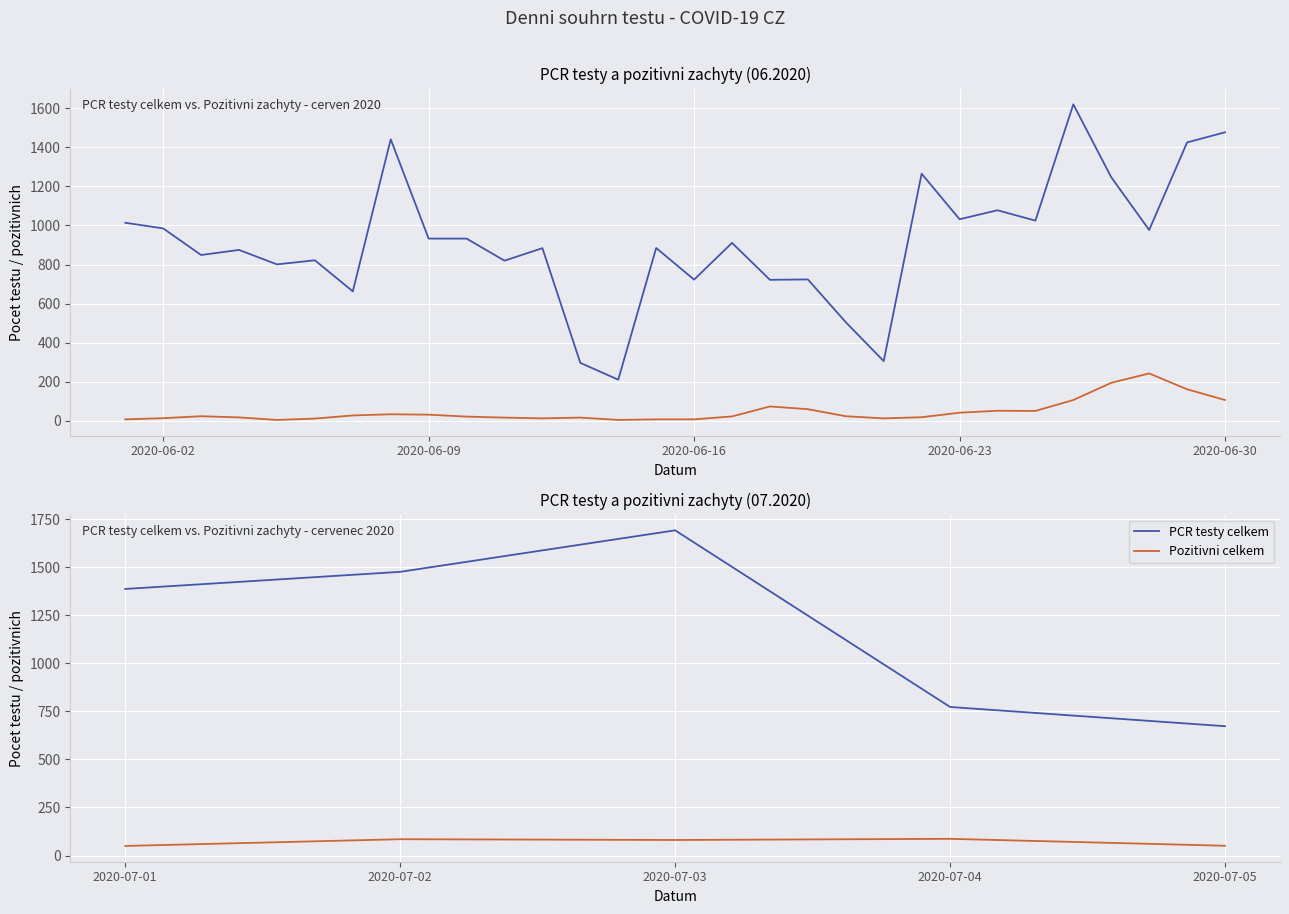

True or false: PCR testy celkem has more than 0 points higher than both neighbors.

True